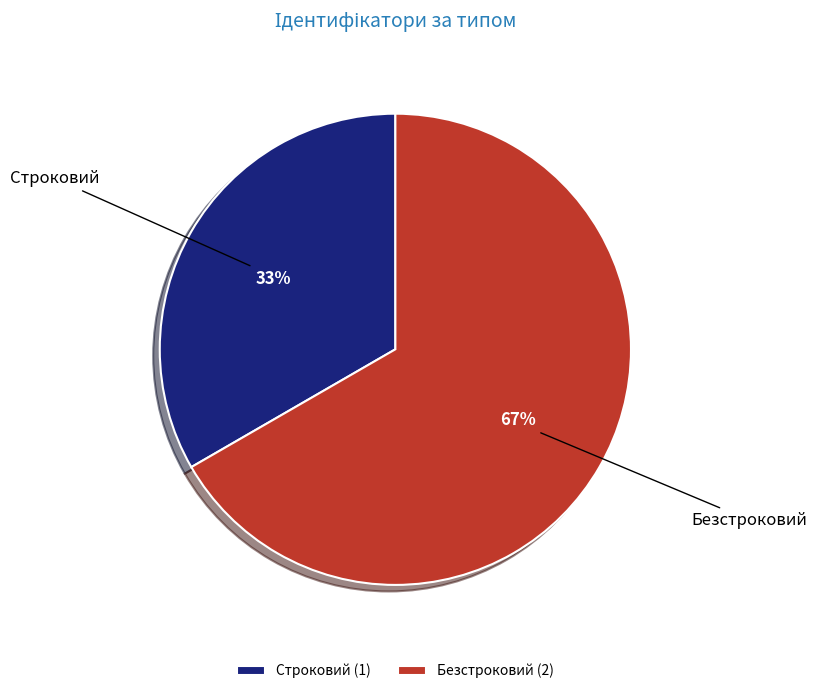

Combined, do Строковий and Безстроковий account for over 50%?

Yes